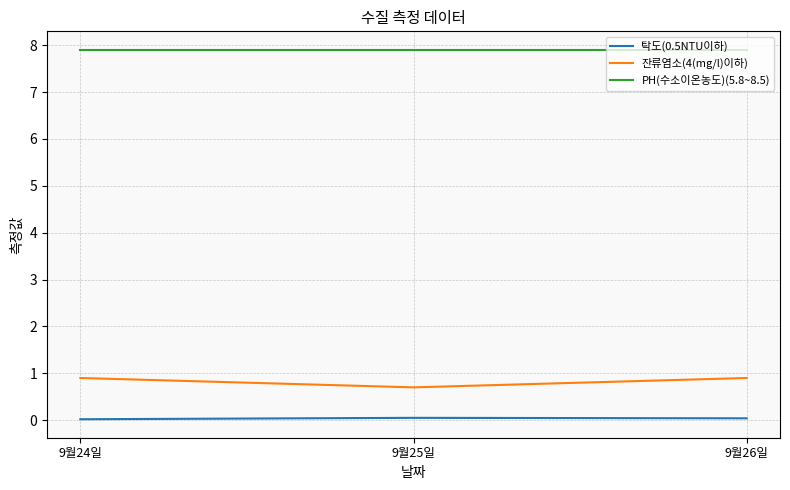

Which series changed the most between 9월24일 and 9월25일?

잔류염소(4(mg/l)이하)